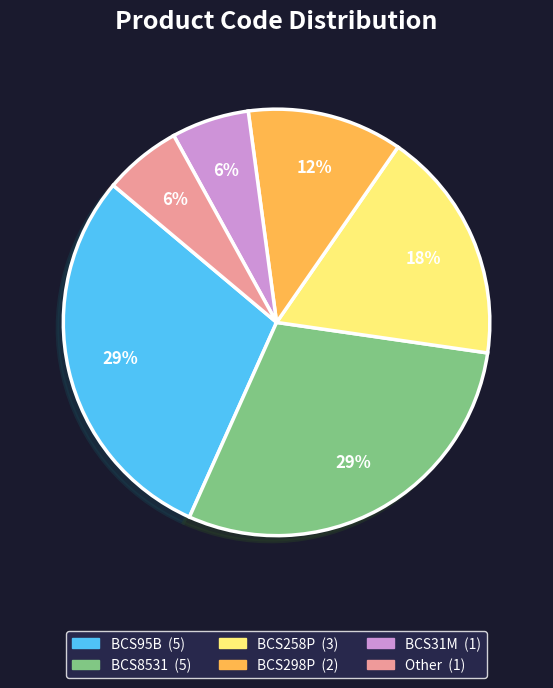

What percentage is the BCS258P slice, to the nearest percent?

18%